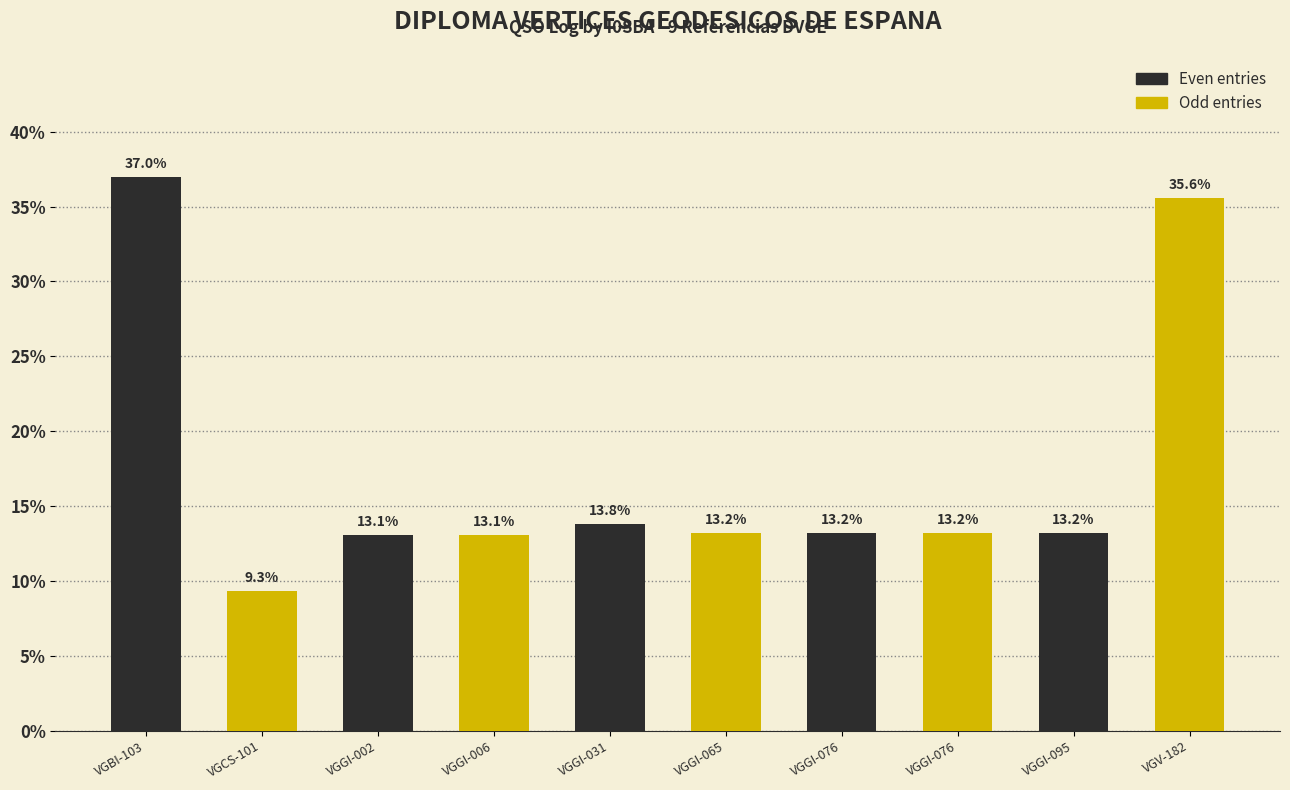

How many categories are shown in the chart?

10